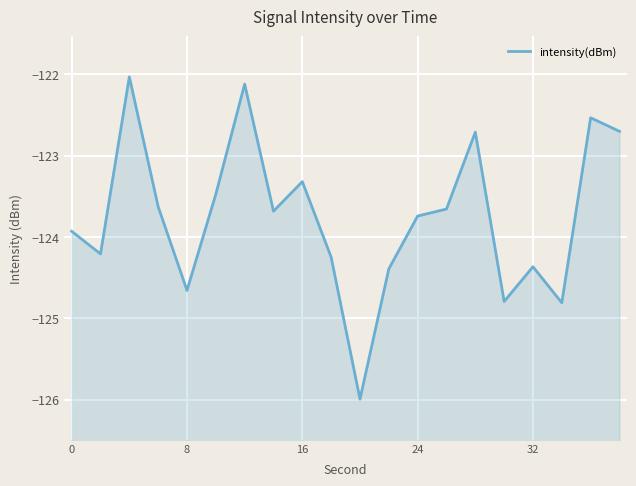

How many interior local peaks (higher than both neighbors) does the data have?

6